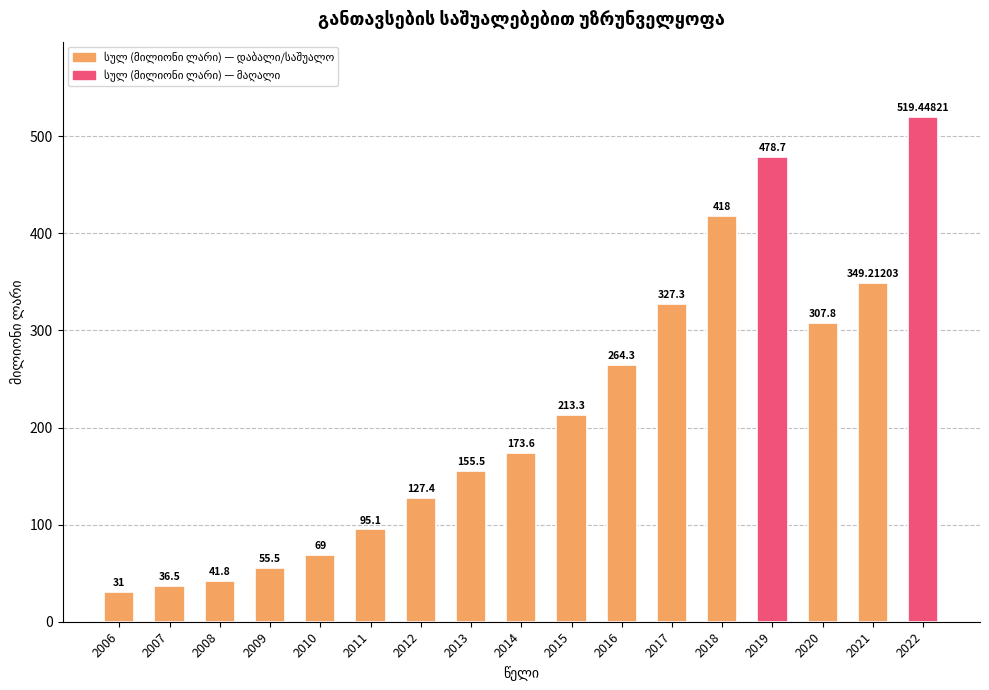

How many data points are above 173?

9